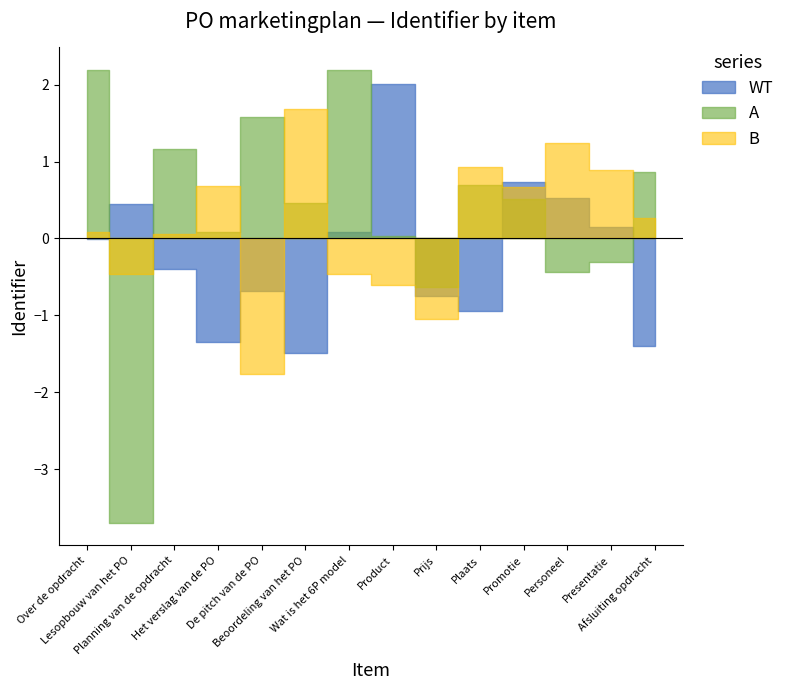

How many interior local peaks does the A series have?

3